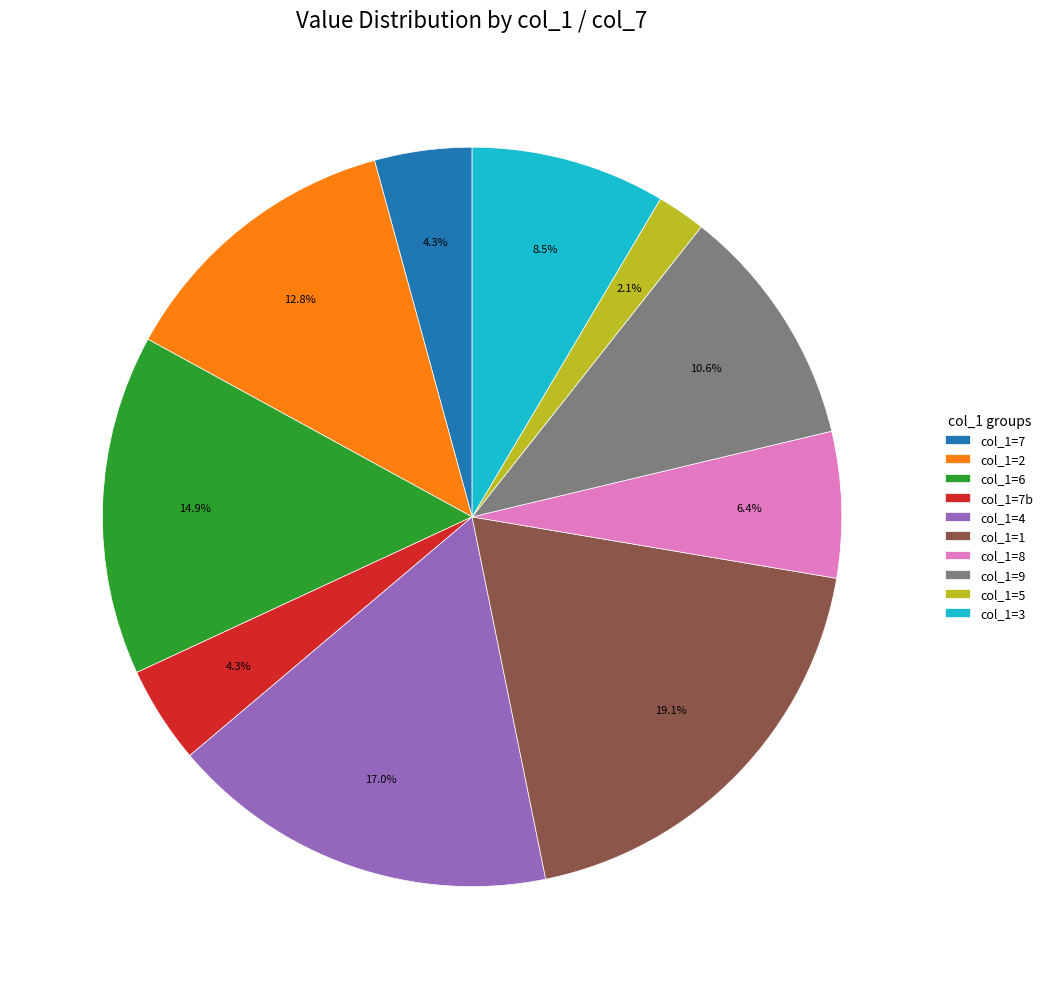

Does col_1=4 represent more than half of the total?

No